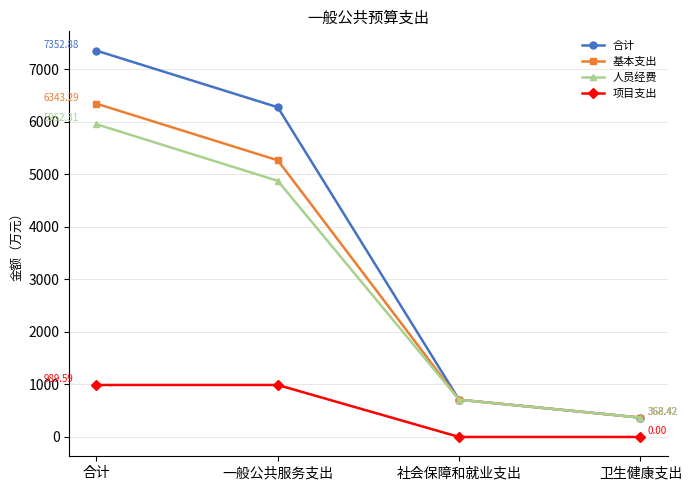

Where does the 基本支出 series first go above 5265?

合计